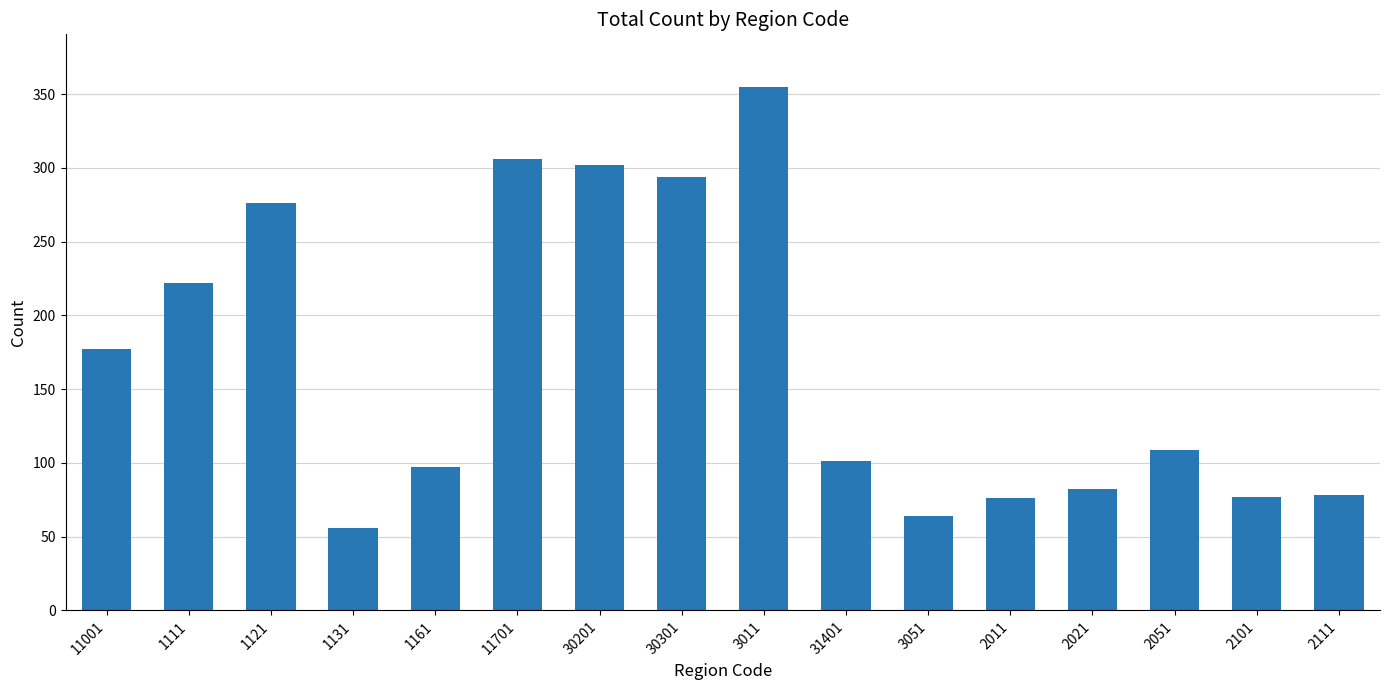

What position from the right is 1111?

15